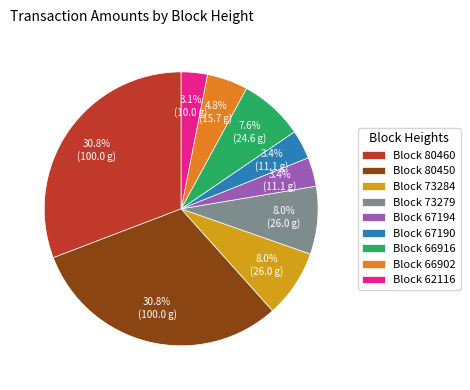

Does Block 73284 represent more than half of the total?

No